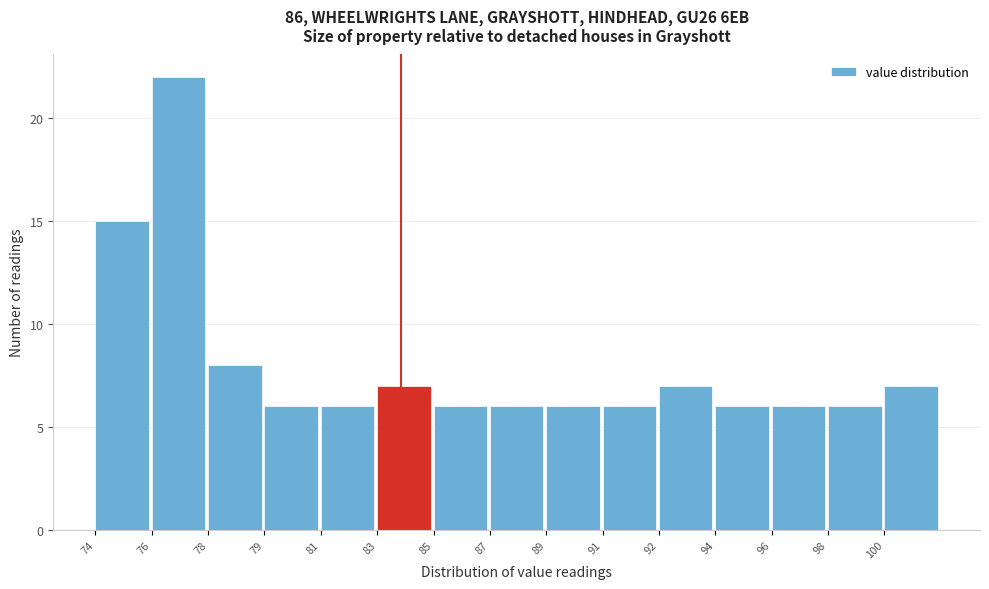

Reading left to right, what are all the values shown in this chart?

15	22	8	6	6	7	6	6	6	6	7	6	6	6	7